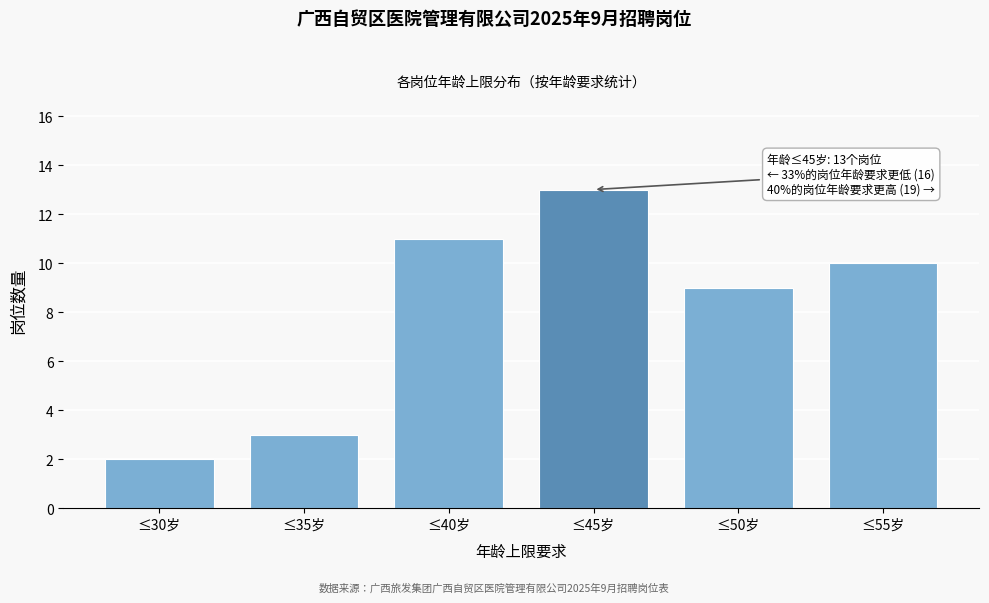

Reading left to right, transcribe all the data shown in this chart.

2	3	11	13	9	10